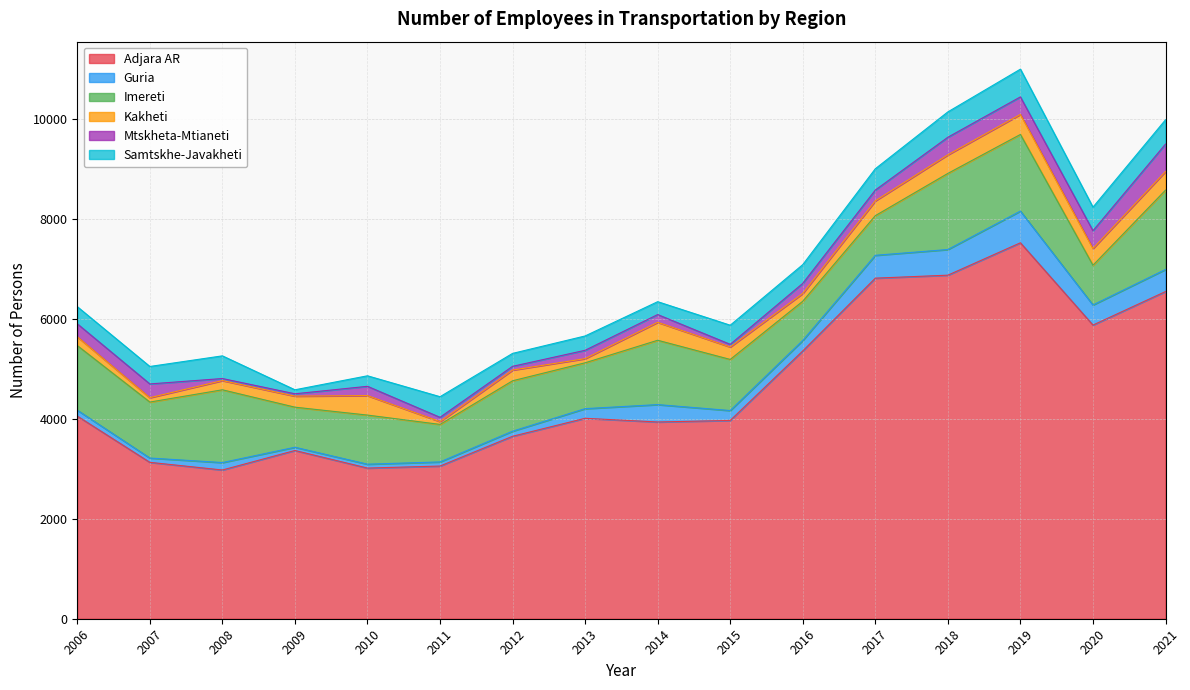

True or false: Adjara AR and Kakheti cross at least once.

False